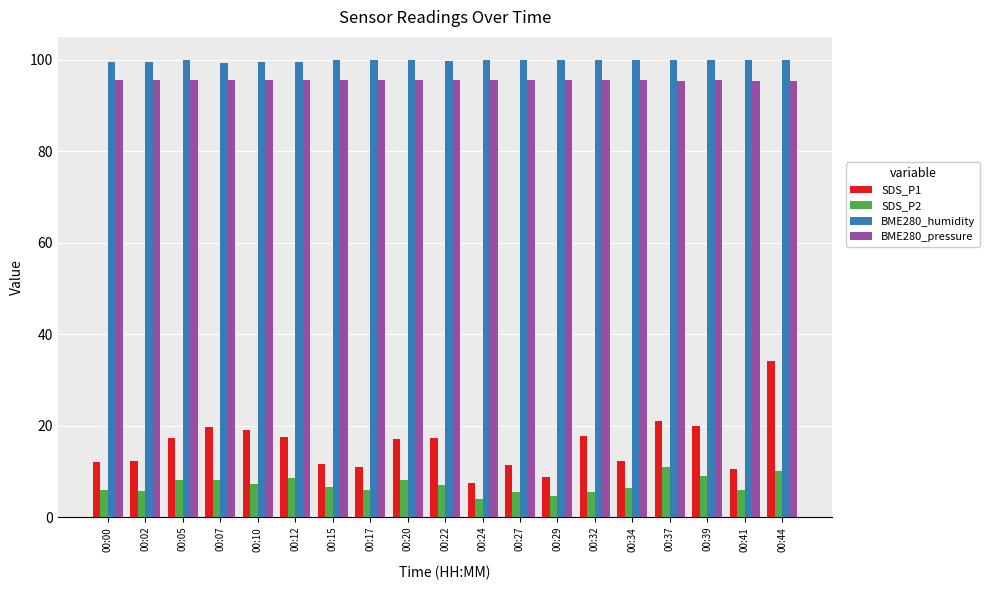

What is the difference between the SDS_P1 values at 00:10 and 00:15?

7.5